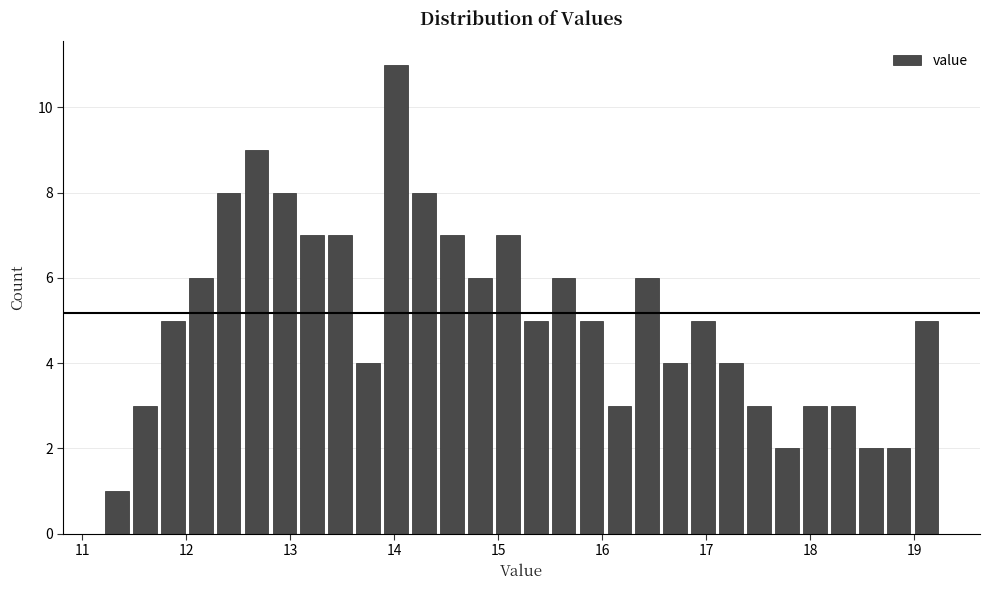

Read against the x-axis, roughly where is the centre of the tallest bar?

14.0